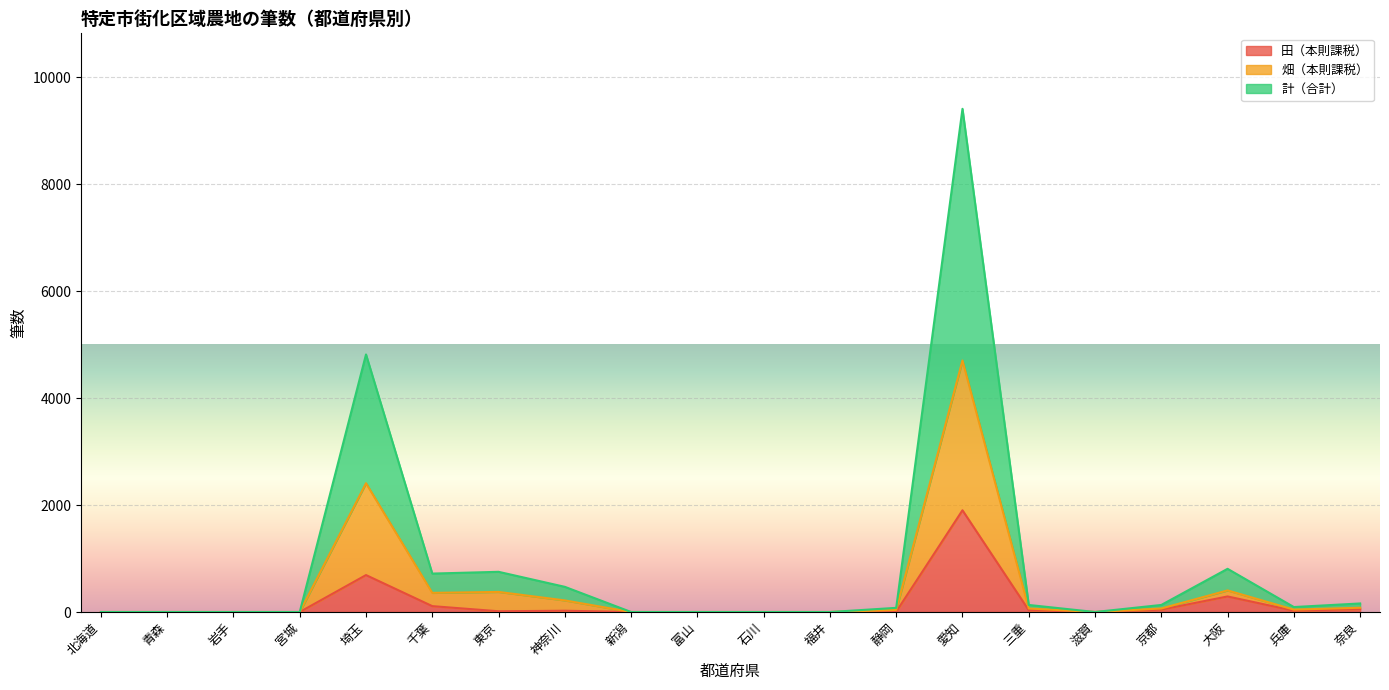

At which label does 計（合計） reach its peak?

愛知